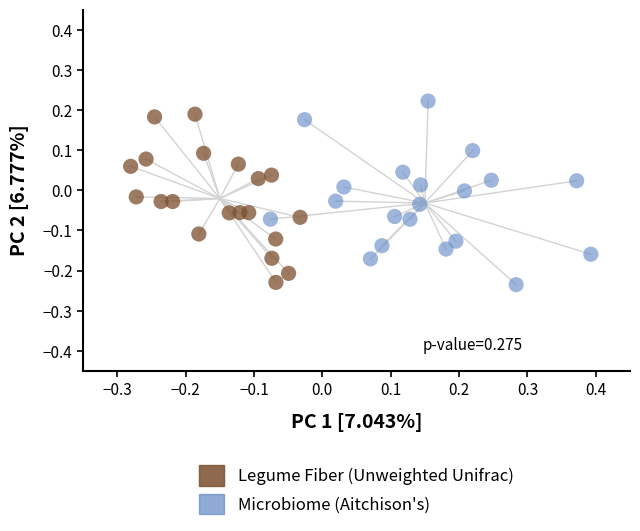

What are all the series names shown in the legend?

Legume Fiber (Unweighted Unifrac), Microbiome (Aitchison's)